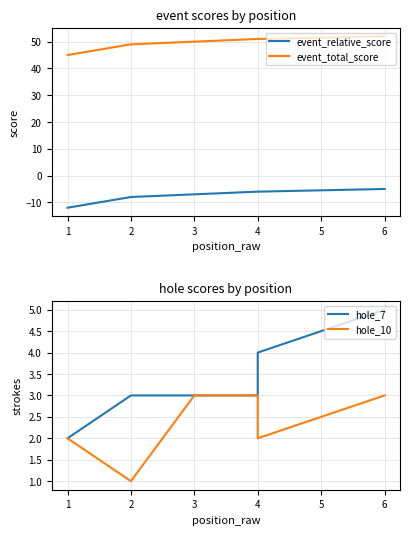

List the series in order of their peak value, highest first.

event_total_score, hole_7, hole_10, event_relative_score